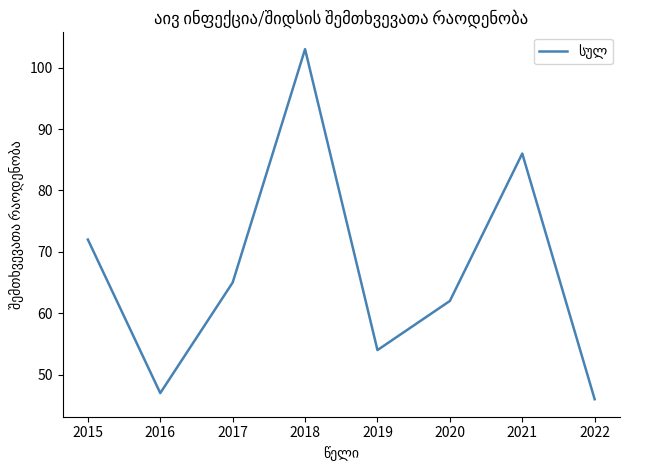

The value at 2018 is 103. True or false?

True